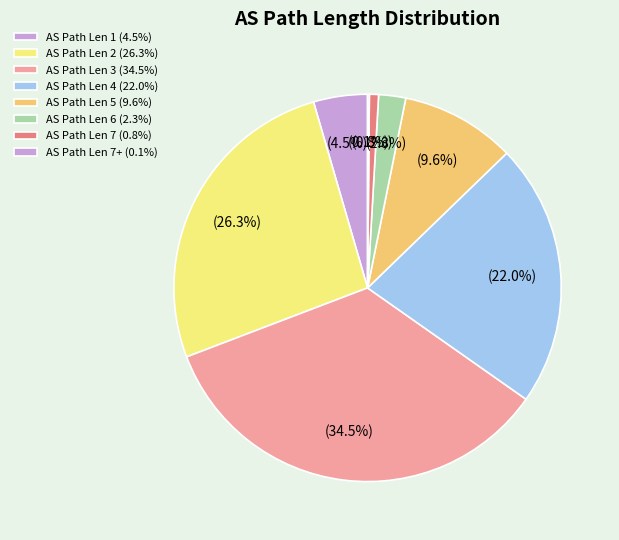

Is there a majority slice in this chart?

No